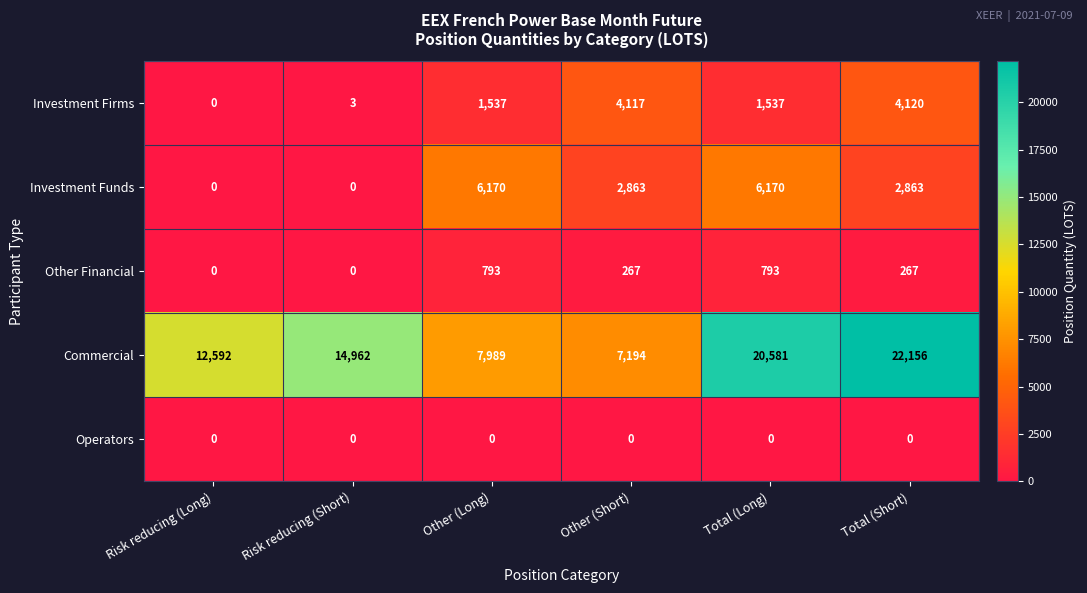

What is the sum of all Commercial values?

85474